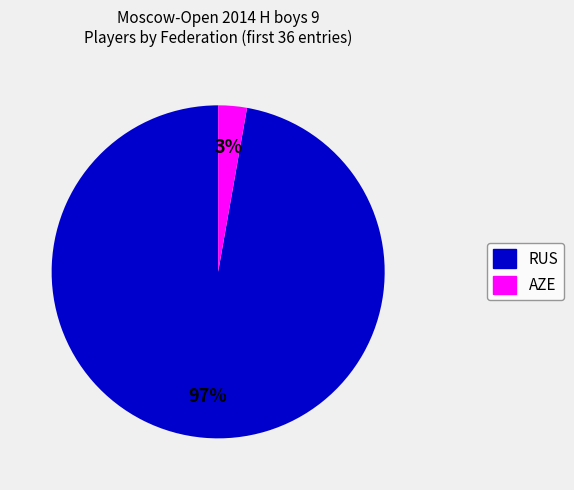

To the nearest percent, what is the difference between the largest and smallest slice percentages?

94%